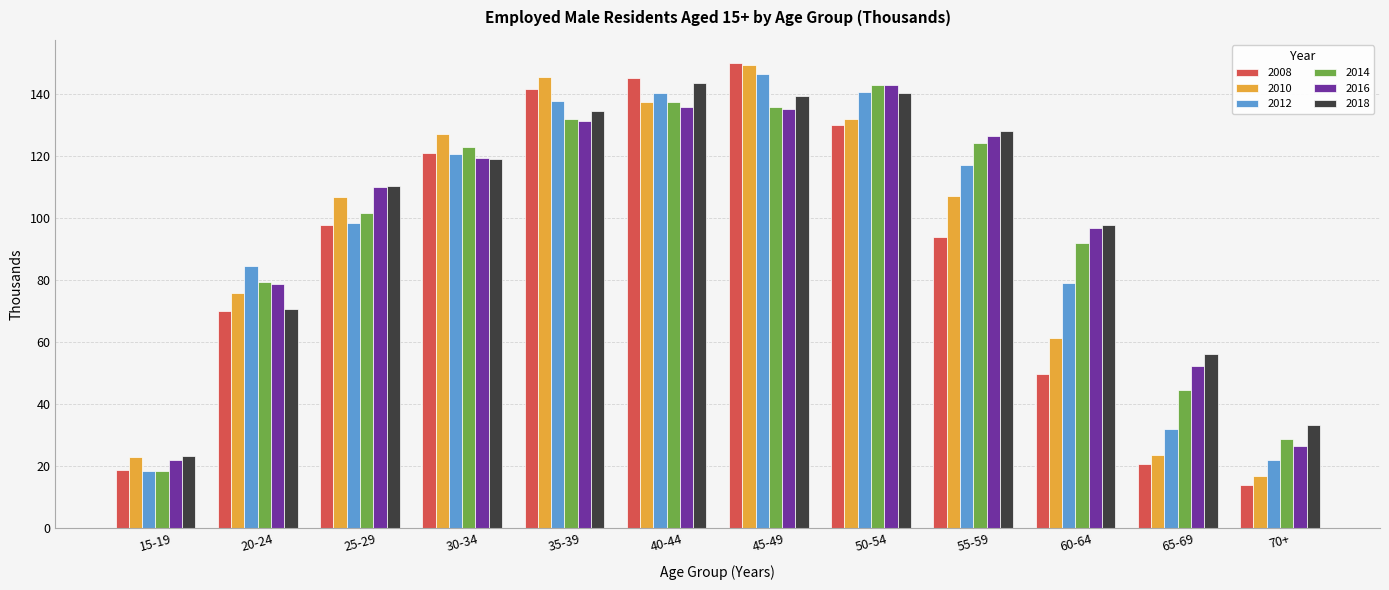

The value of 2010 at 30-34 is 127.3. True or false?

True